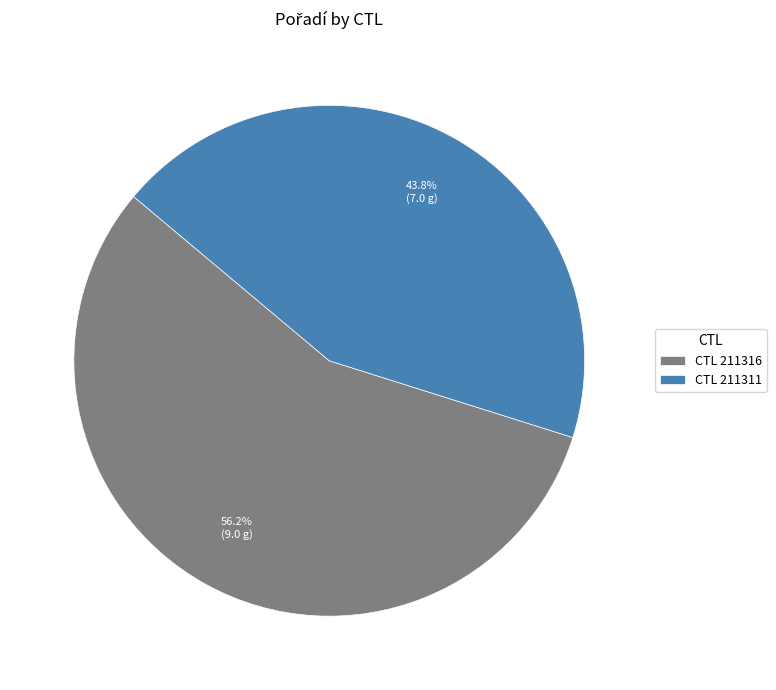

What is the ratio of the value at CTL 211316 to the value at CTL 211311?

1.3